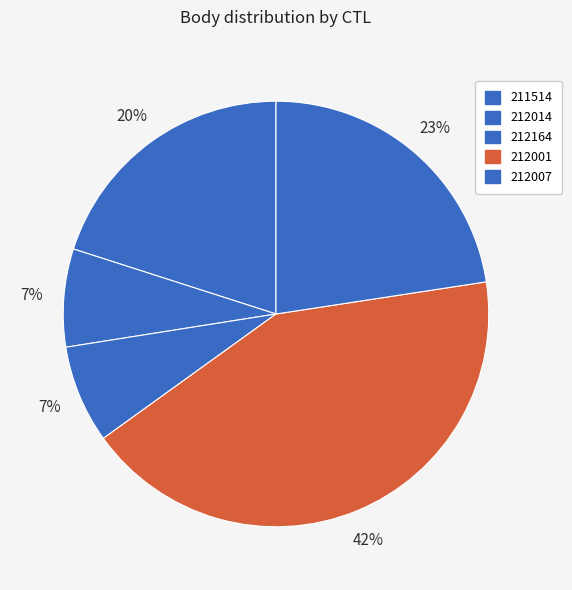

How many segments does this pie chart have?

5